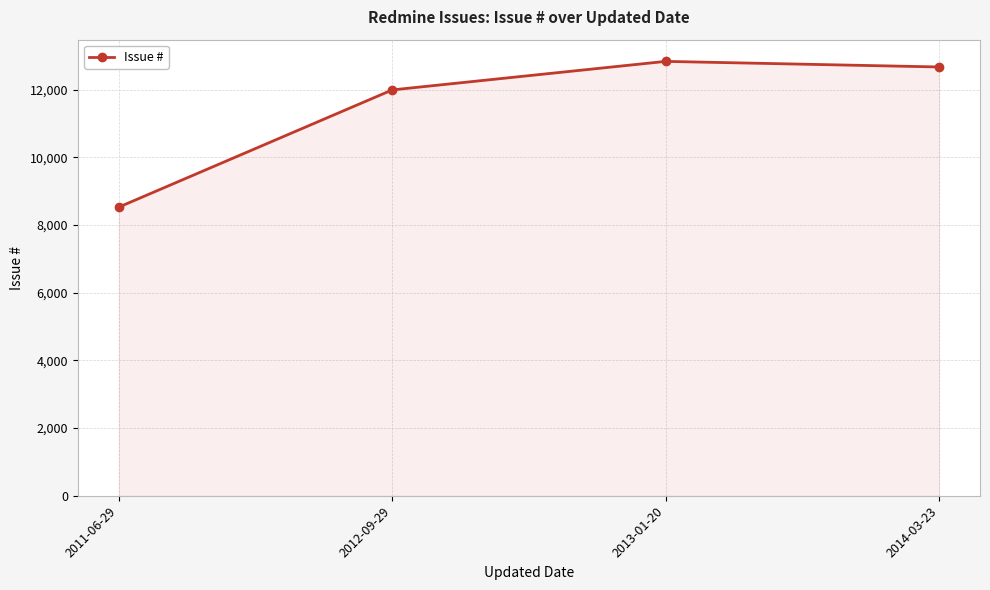

Which category has the lowest value across all series?

2011-06-29